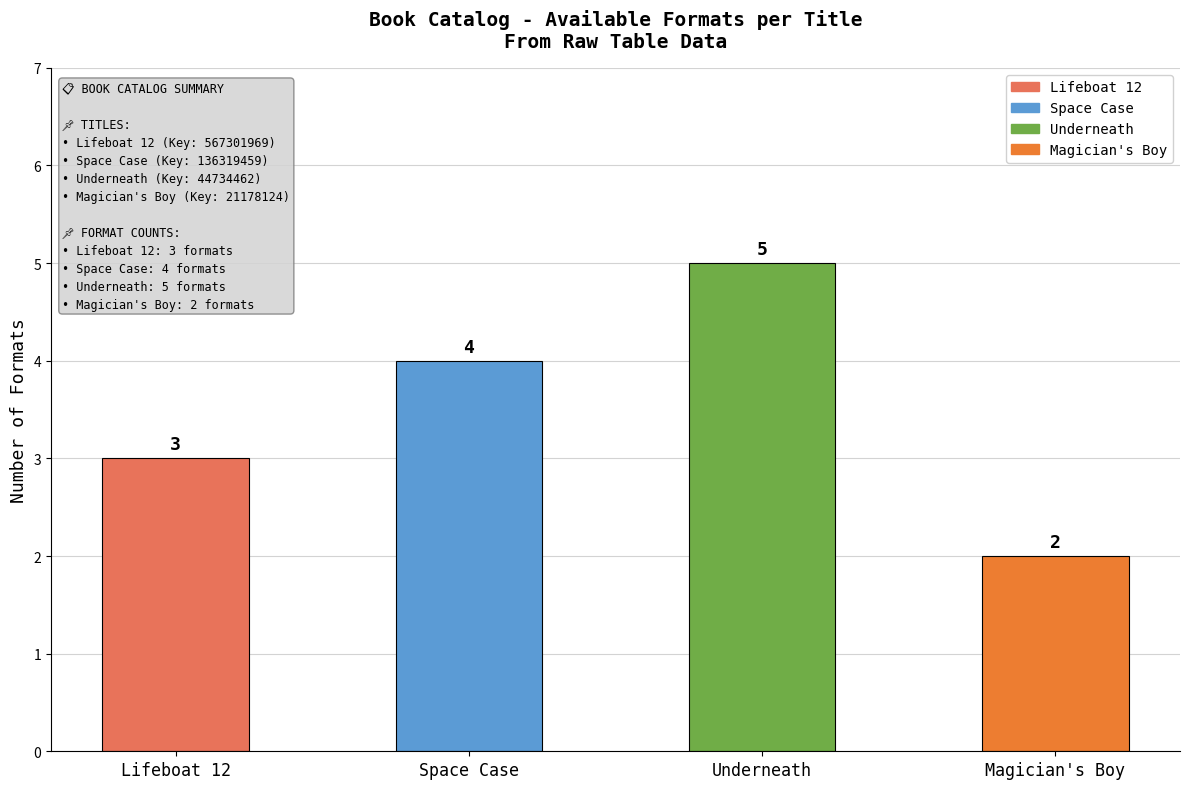

Reading left to right, what are all the values shown in this chart?

3	4	5	2